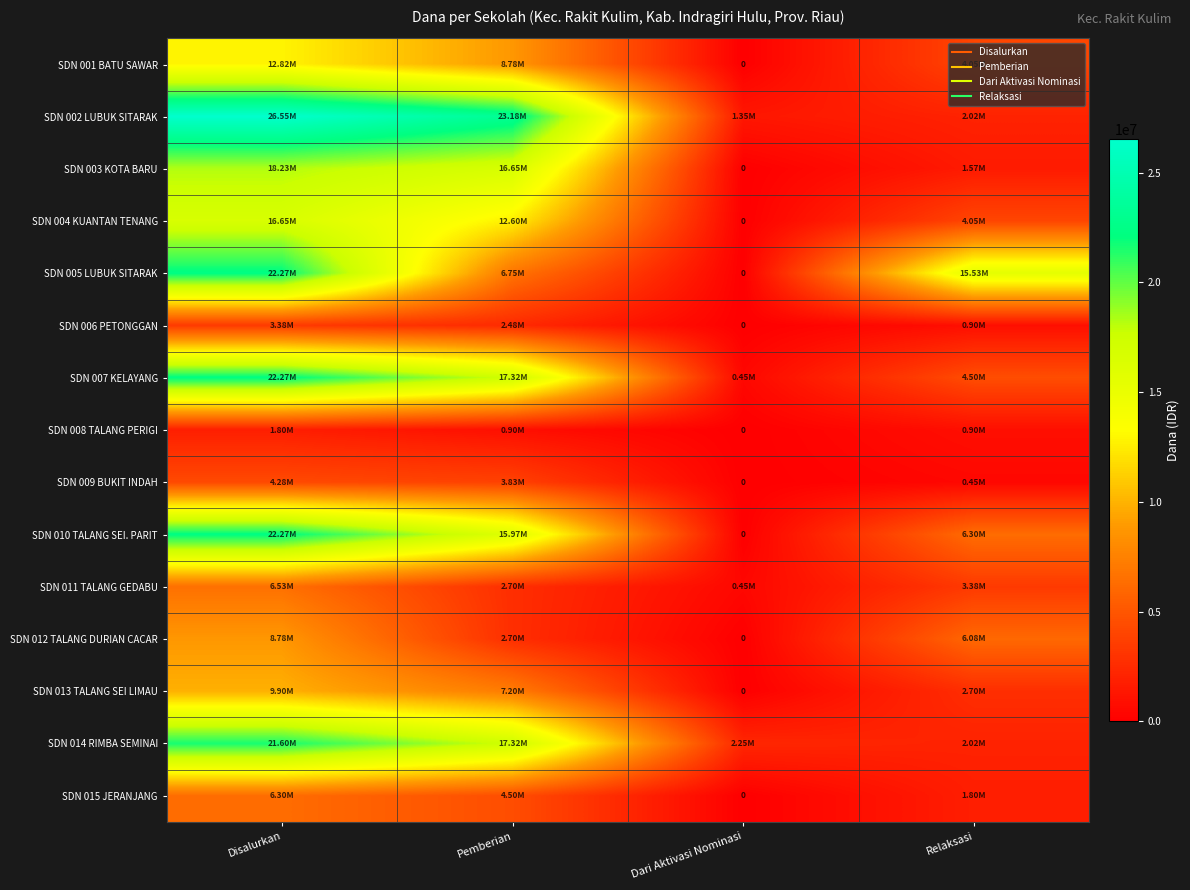

How many data points does each series have?

4